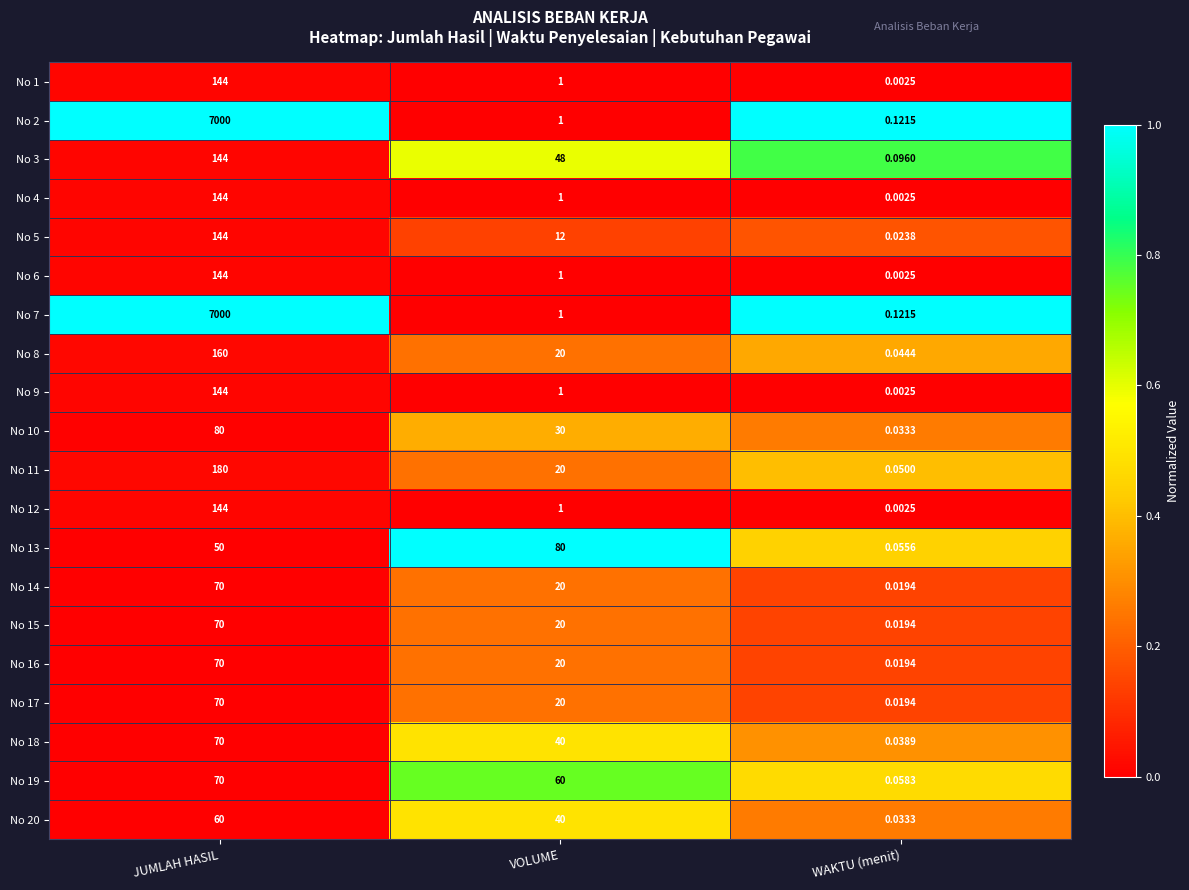

How many data points does each series have?

3